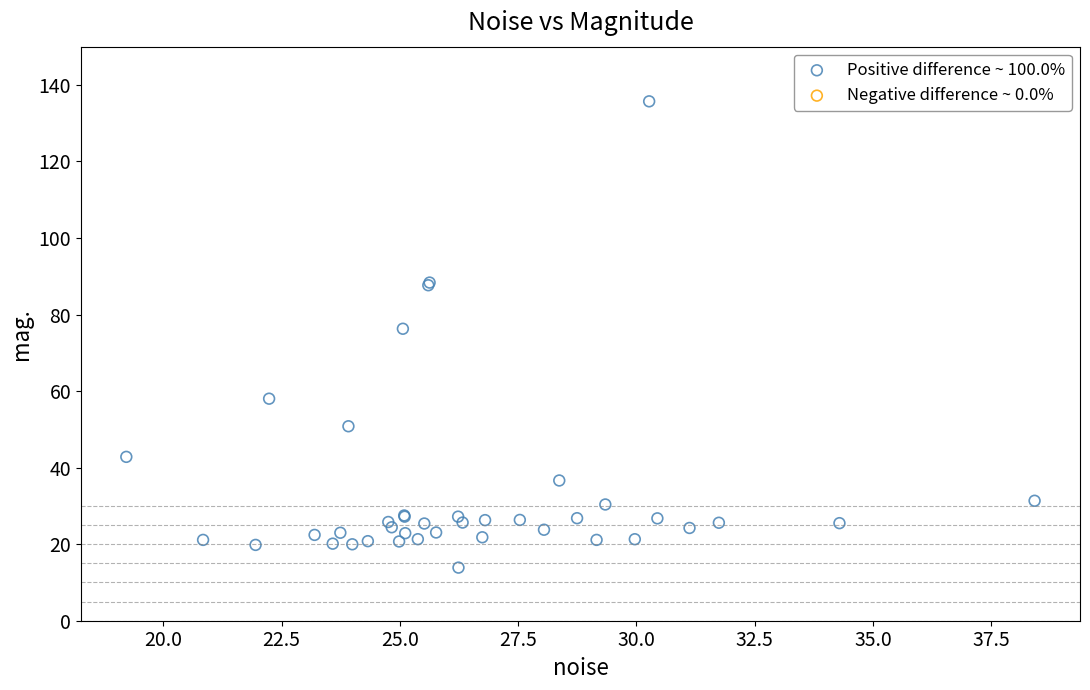

What Y value in the scatter plot is closest to 74?

76.3